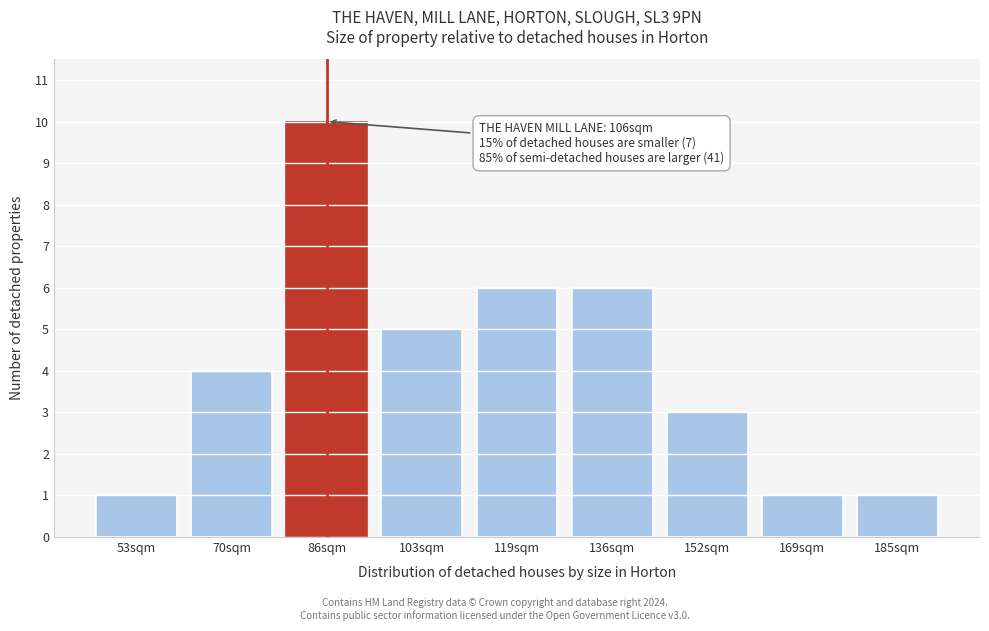

Reading right to left, what are all the values shown in this chart?

1	1	3	6	6	5	10	4	1